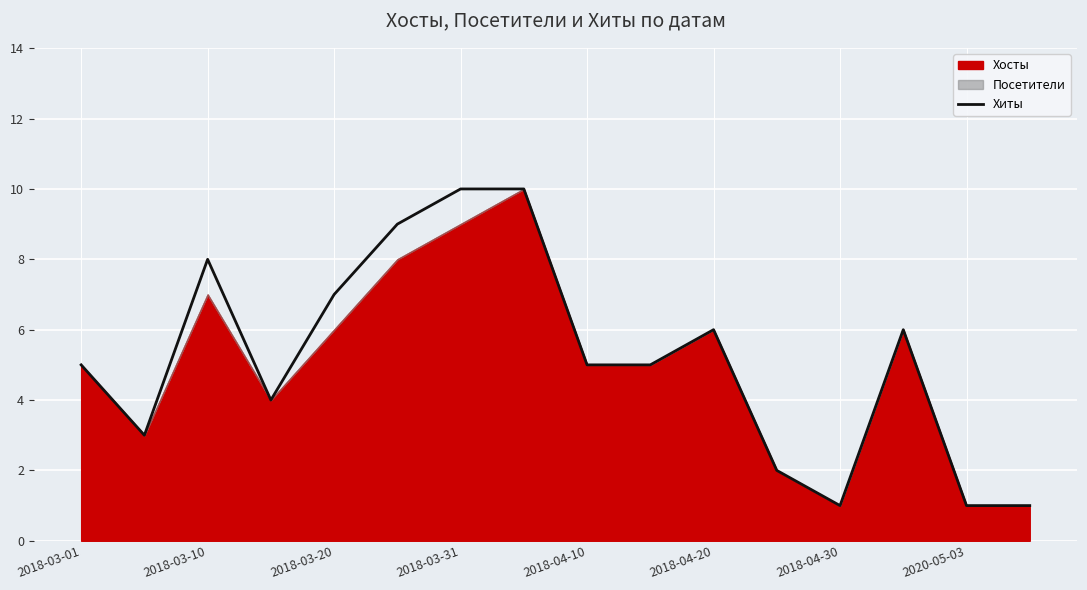

What is the maximum value for Хиты?

10